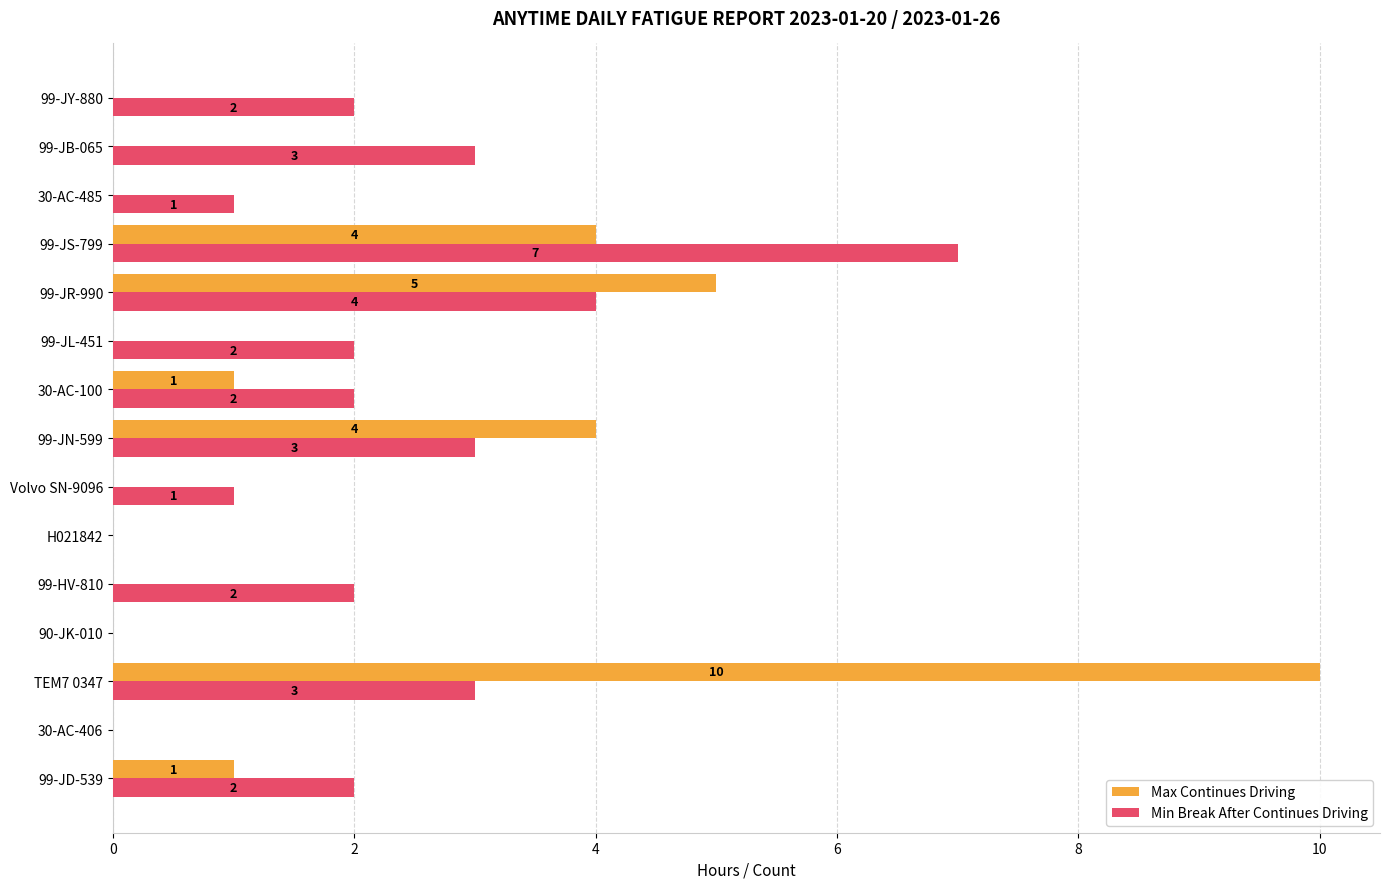

What are all the series names shown in the legend?

Max Continues Driving, Min Break After Continues Driving